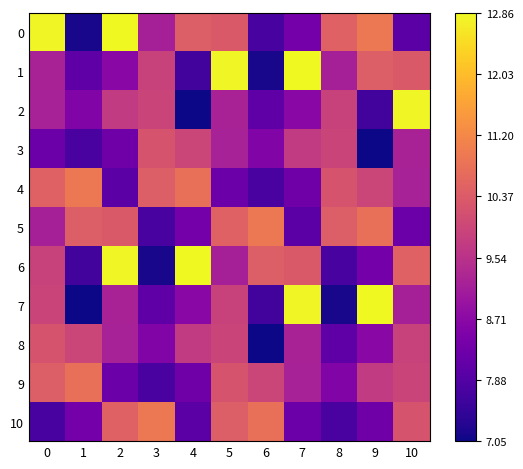

Between 7 and 5, which is larger?

5